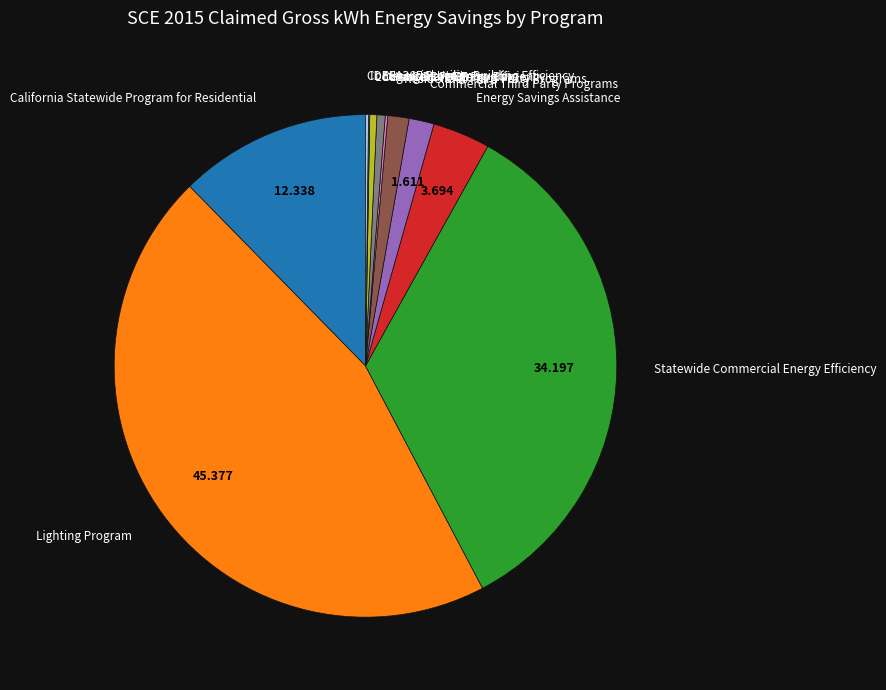

Does any single category account for the majority?

No